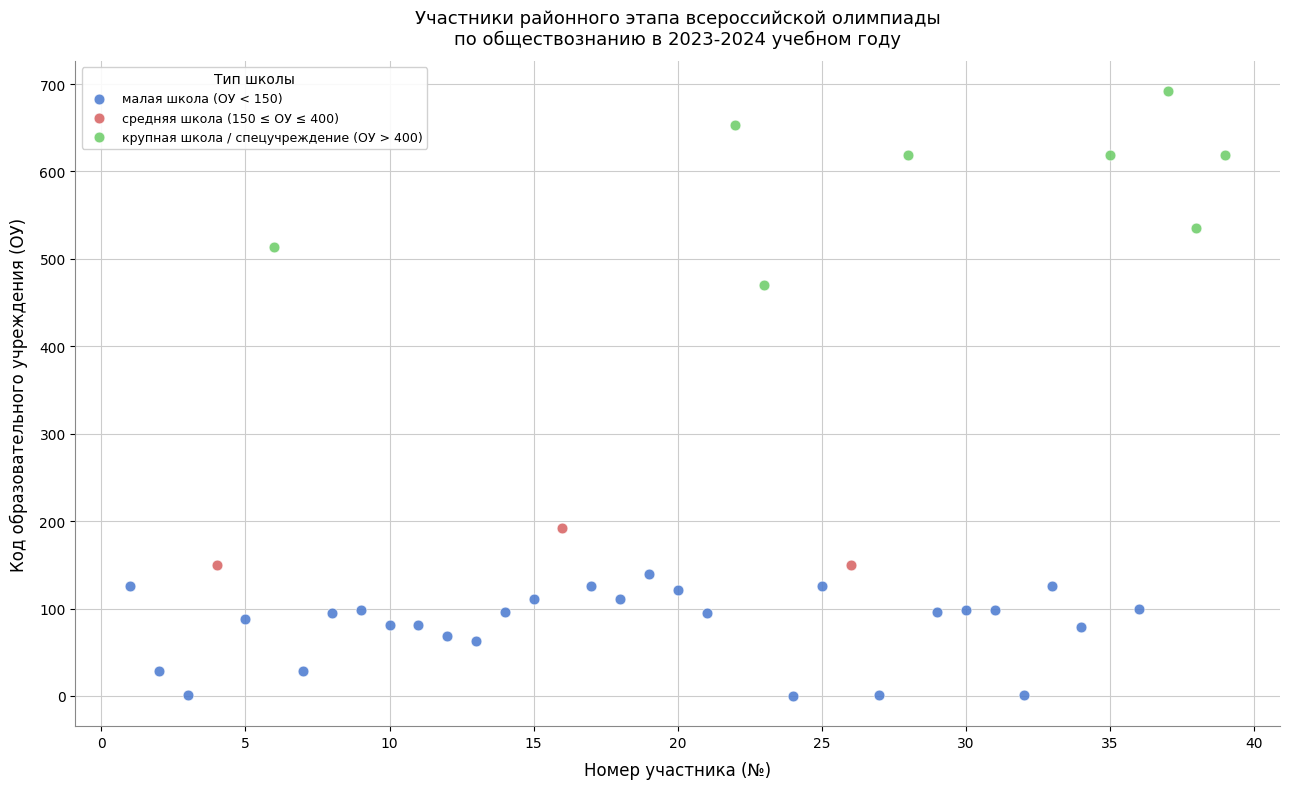

What are all the series names shown in the legend?

малая школа (ОУ < 150), средняя школа (150 ≤ ОУ ≤ 400), крупная школа / спецучреждение (ОУ > 400)